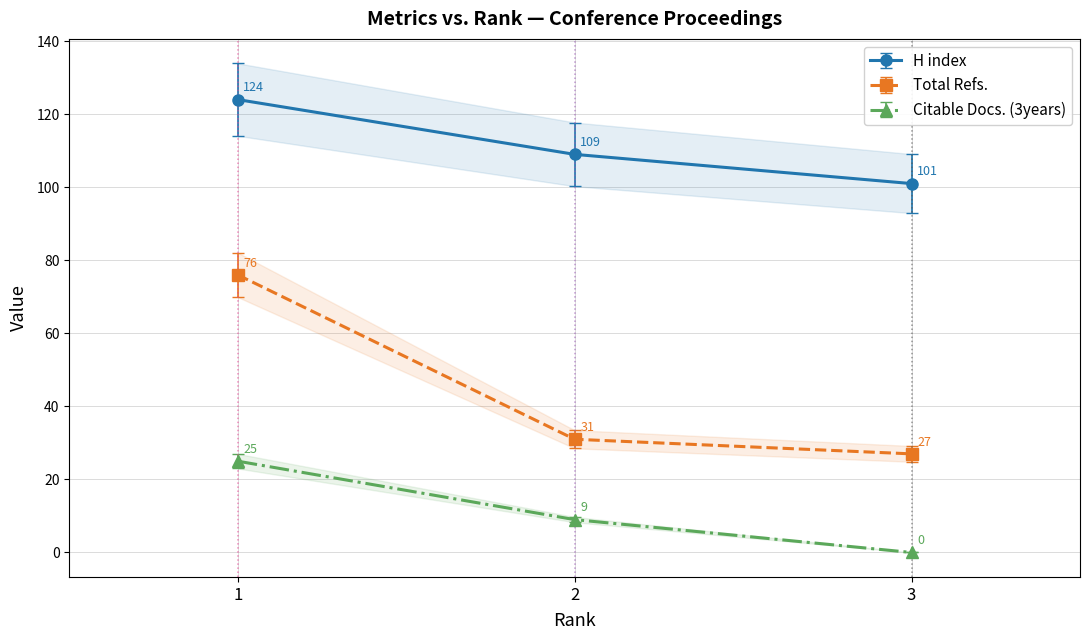

What are all the series names shown in the legend?

Citable Docs. (3years), H index, Total Refs.